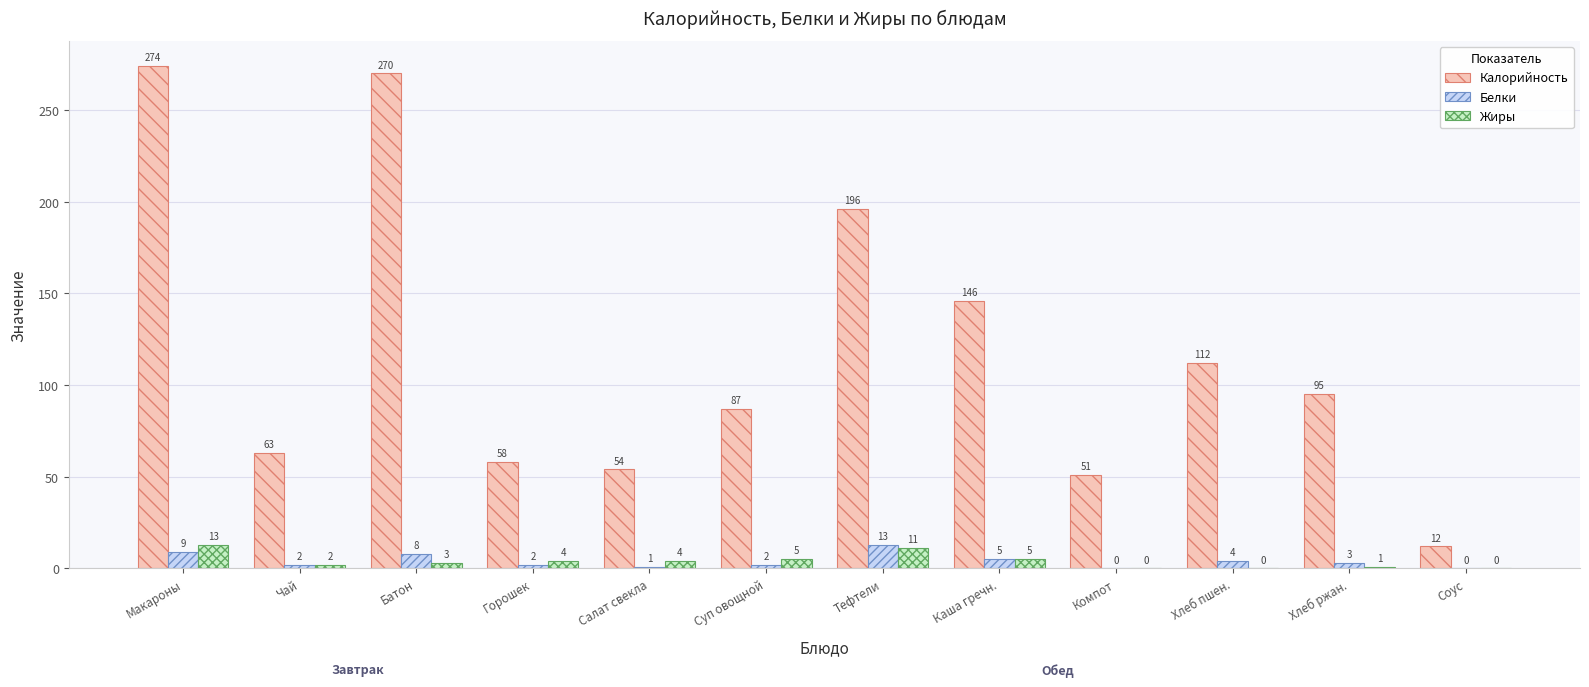

What are all the series names shown in the legend?

Калорийность, Белки, Жиры